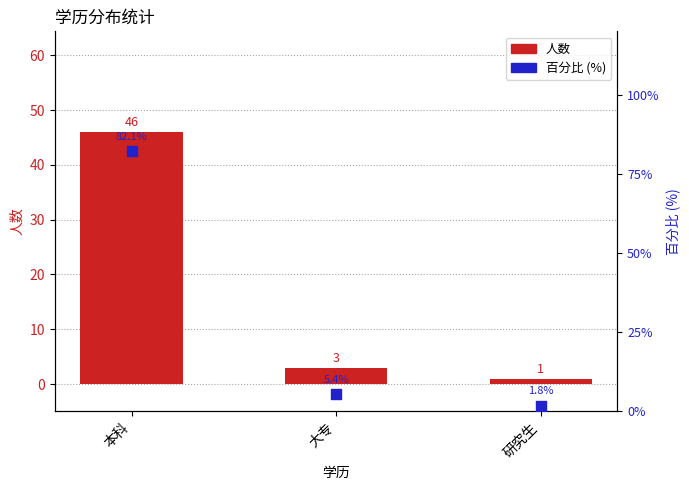

Which series contains the highest Y value?

百分比 (%)